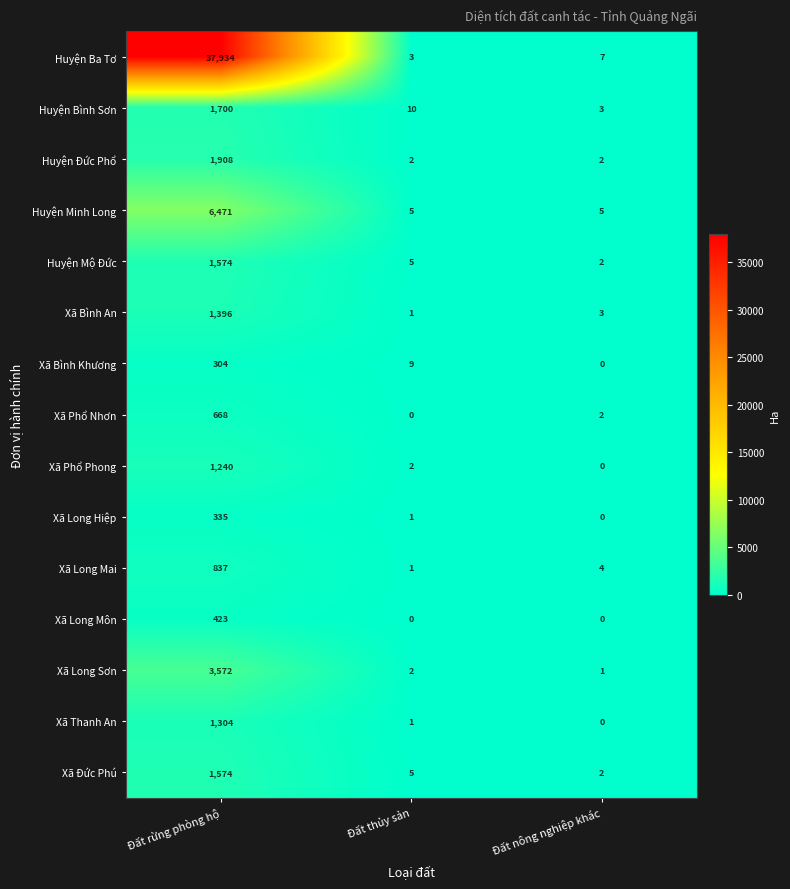

Read the Huyện Minh Long value at Đất rừng phòng hộ.

6471